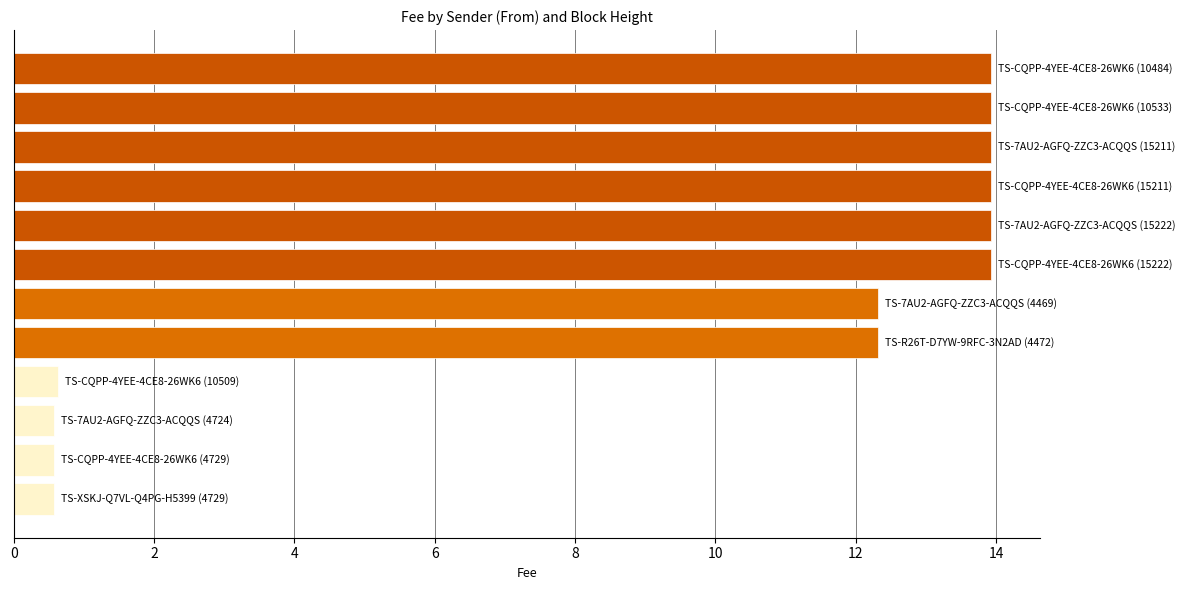

Reading top to bottom, transcribe all the data shown in this chart.

13.9	13.9	13.9	13.9	13.9	13.9	12.3	12.3	0.6	0.6	0.6	0.6